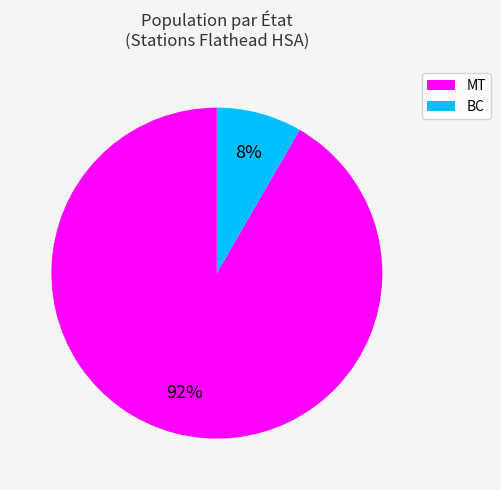

What percentage is the MT slice, to the nearest percent?

92%